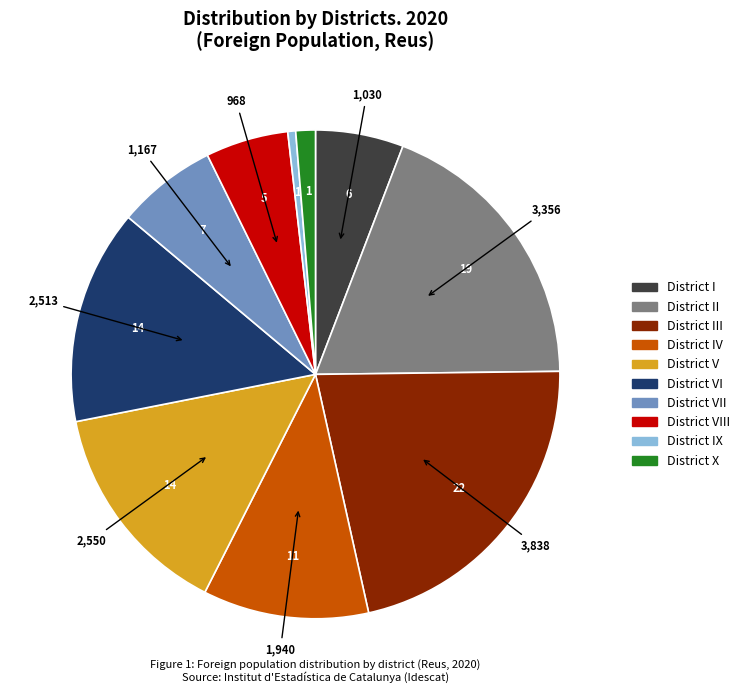

Does any single category account for the majority?

No